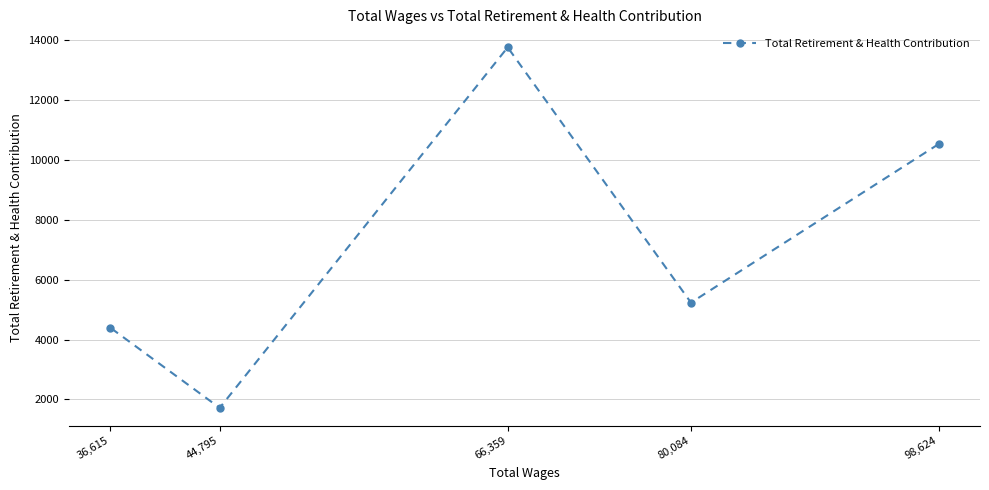

True or false: the data shows 13770 at 66,359.

True